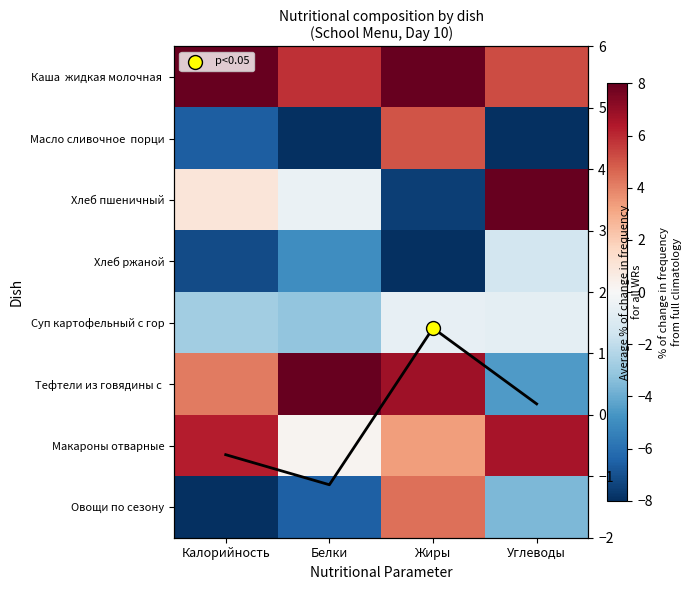

What is the sum of all Хлеб пшеничный values?

0.9